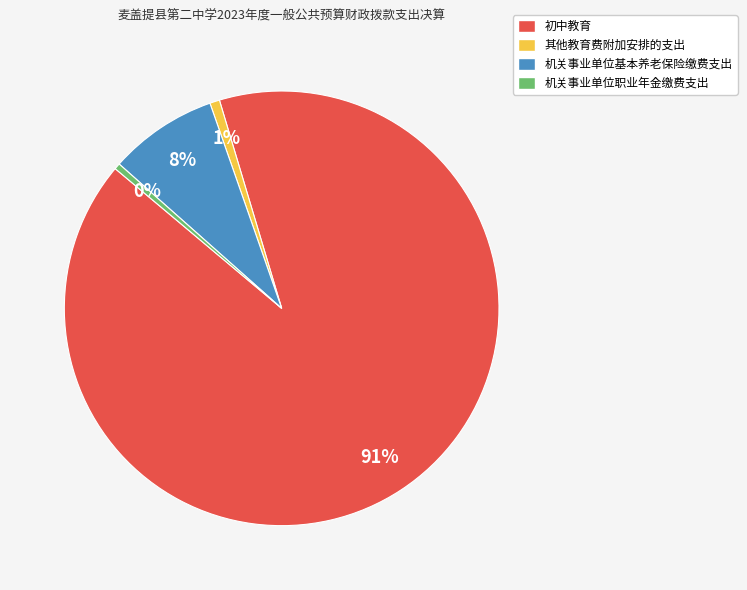

What is the largest slice in the pie chart?

初中教育